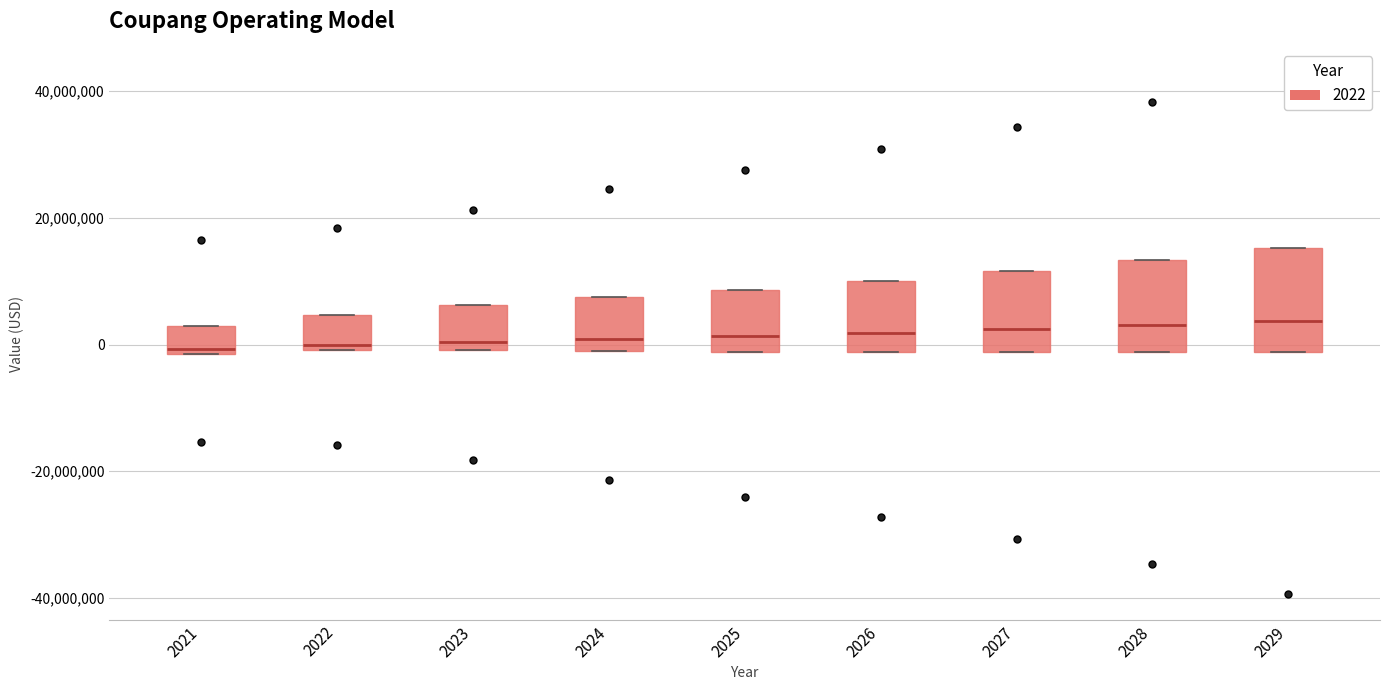

Where is the lower edge of the box at x = 2021 on the y-axis? The values are not printed on the chart, so give them approximately, as read against the axis.

-2000000